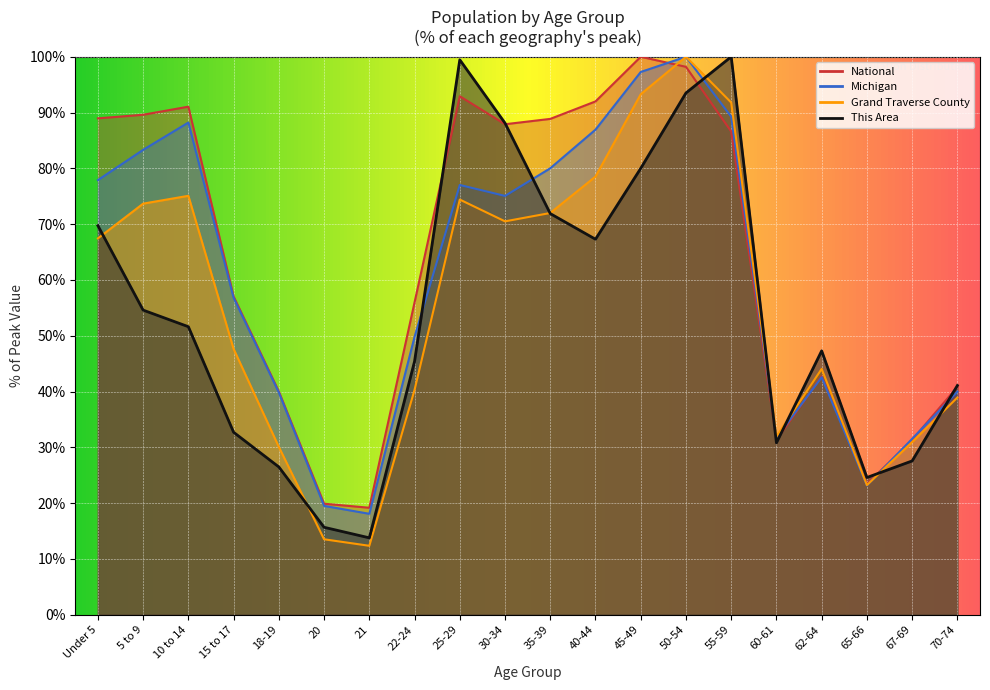

What are all the series names shown in the legend?

This Area, Grand Traverse County, Michigan, National